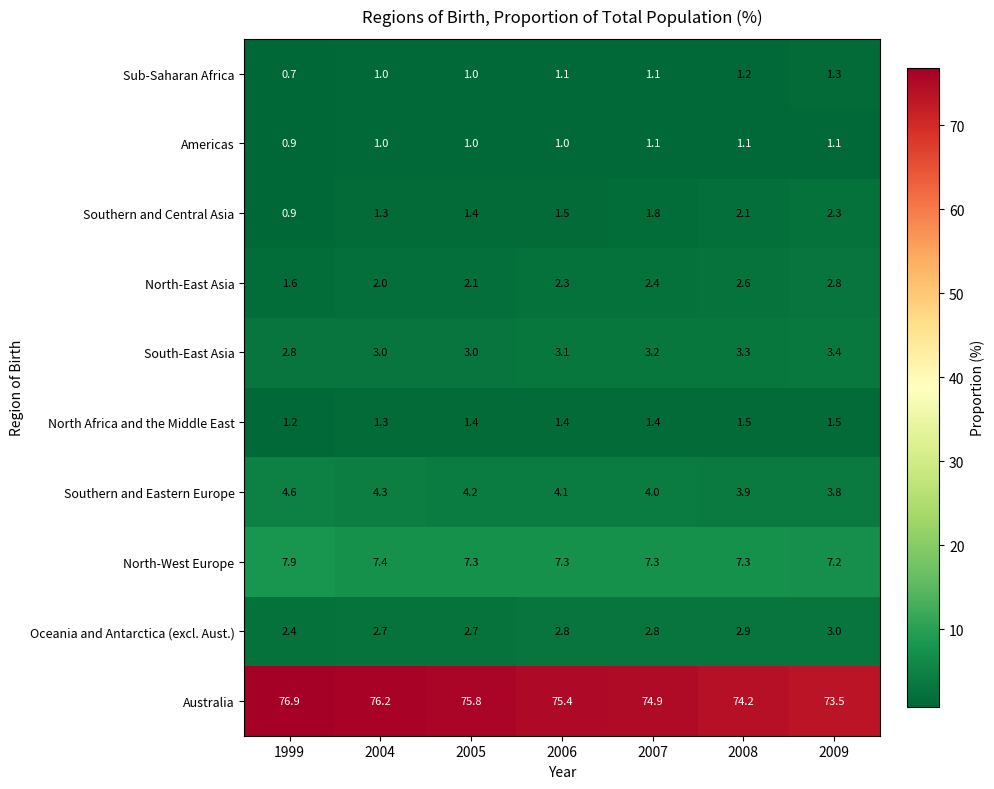

What is the difference between the highest and lowest values at 1999?

76.2